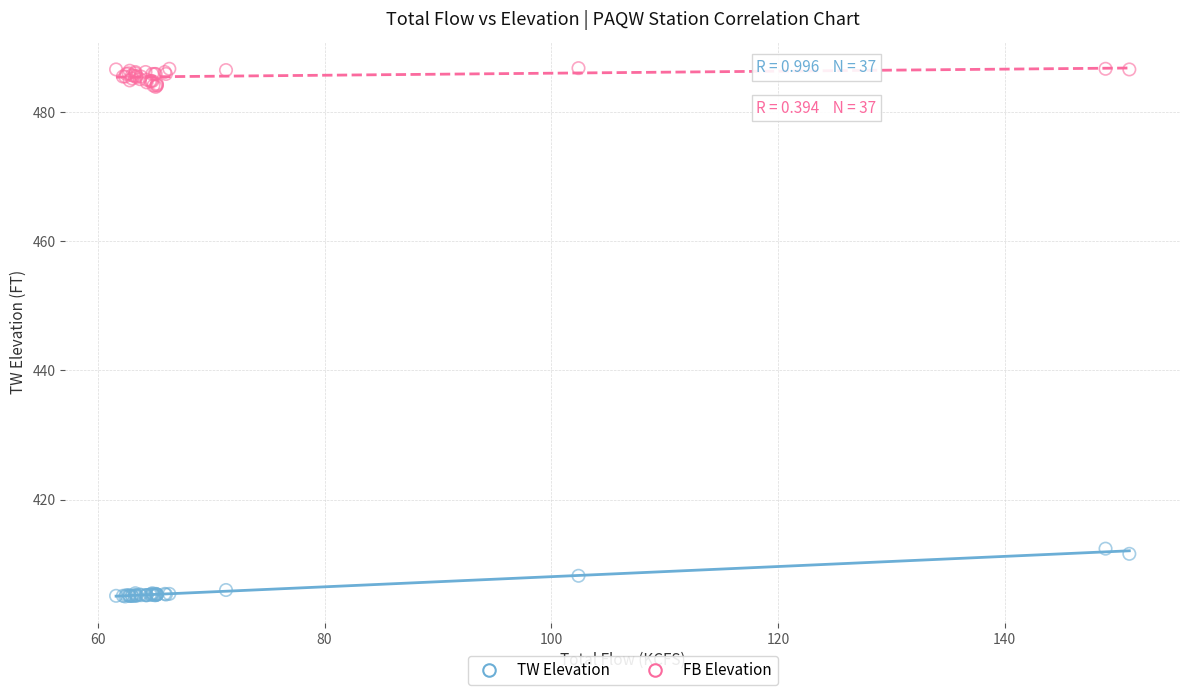

Which series has the widest spread of Y values?

TW Elevation